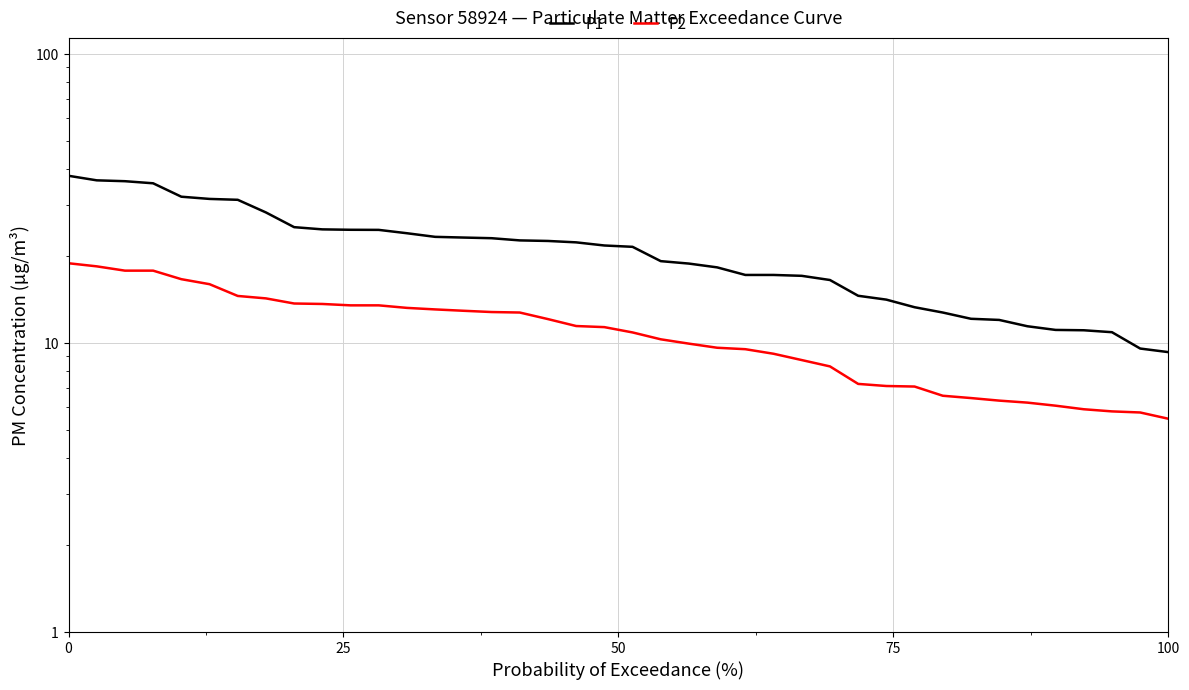

Reading left to right, transcribe all the data shown in this chart.

P1: 37.9	36.5	36.3	35.7	32.1	31.5	31.3	28.3	25.2	24.7	24.6	24.6	24.0	23.3	23.2	23.1	22.6	22.6	22.3	21.8	21.5	19.2	18.8	18.3	17.2	17.2	17.1	16.5	14.6	14.1	13.3	12.8	12.1	12.0	11.4	11.1	11.1	10.9	9.6	9.3
P2: 18.9	18.4	17.8	17.8	16.6	16.0	14.6	14.3	13.7	13.7	13.5	13.5	13.2	13.1	12.9	12.8	12.8	12.1	11.4	11.3	10.9	10.3	9.9	9.6	9.5	9.2	8.7	8.3	7.2	7.1	7.1	6.6	6.5	6.3	6.2	6.1	5.9	5.8	5.8	5.5